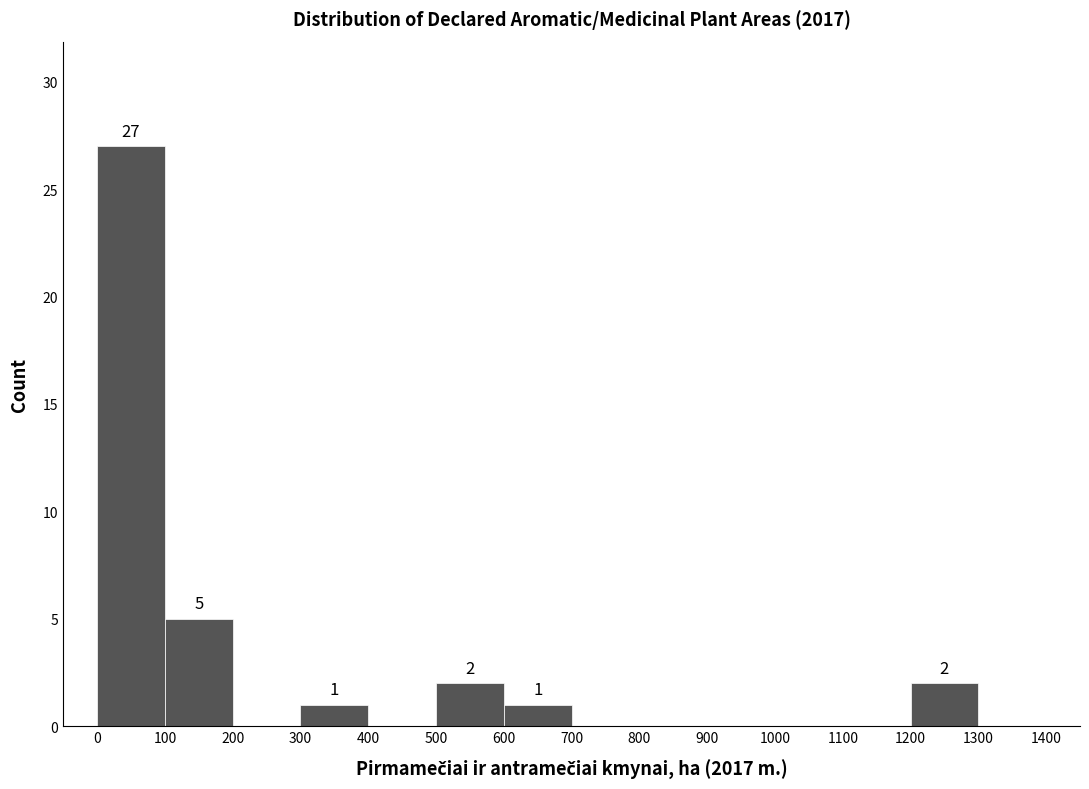

Which range on the x-axis has the tallest bar?

0 to 100